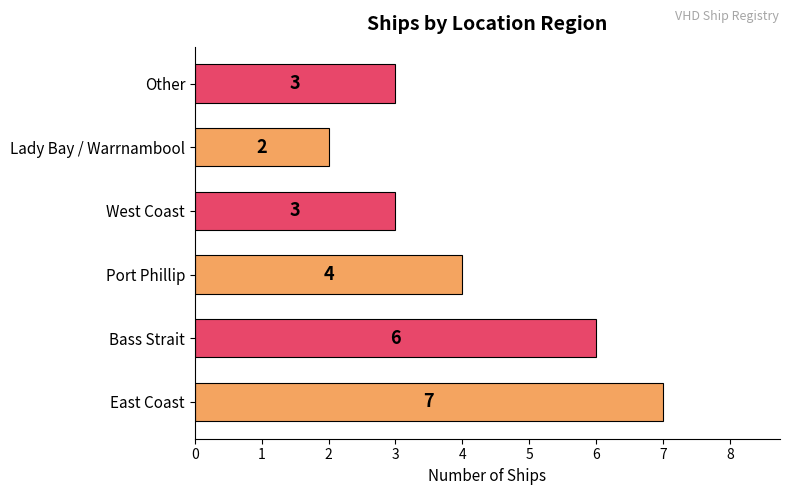

Does the chart contain any negative values?

No